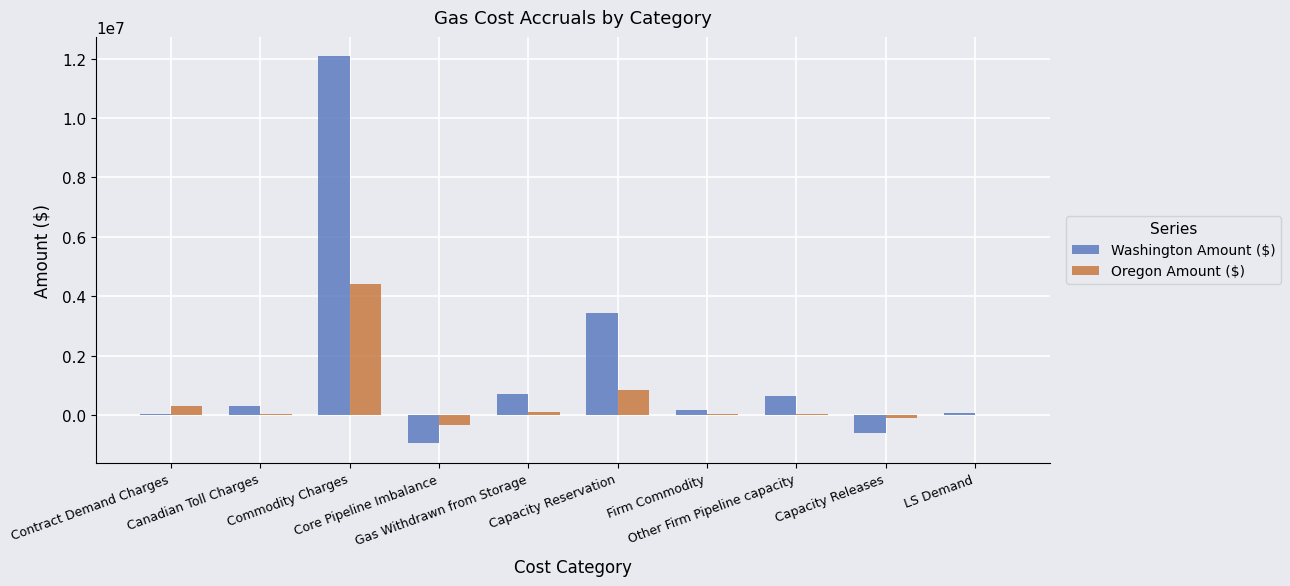

What is the spread (max minus min) of values at Other Firm Pipeline capacity?

605962.7